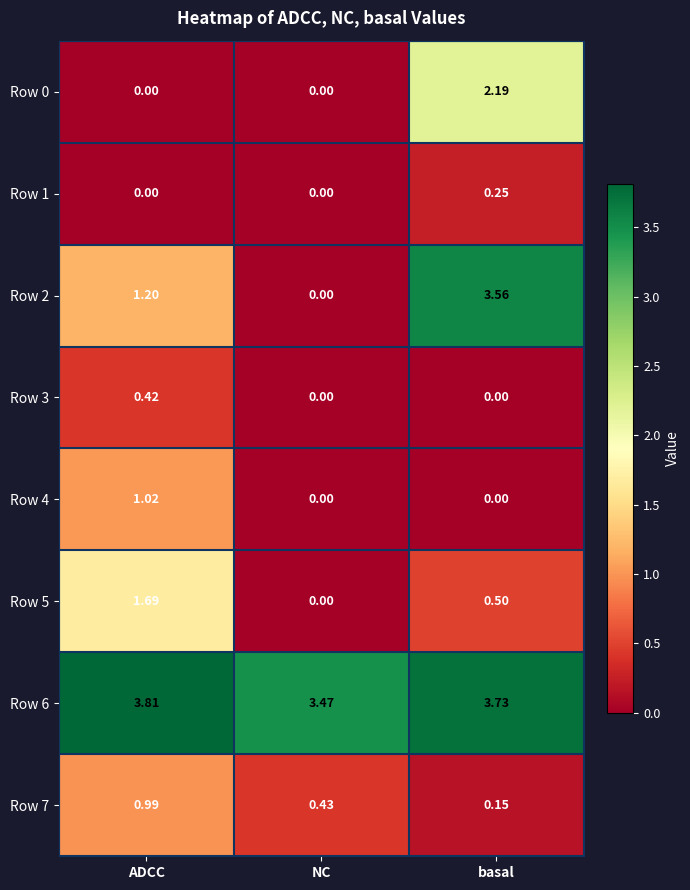

What is the difference between the highest and lowest values at ADCC?

3.8